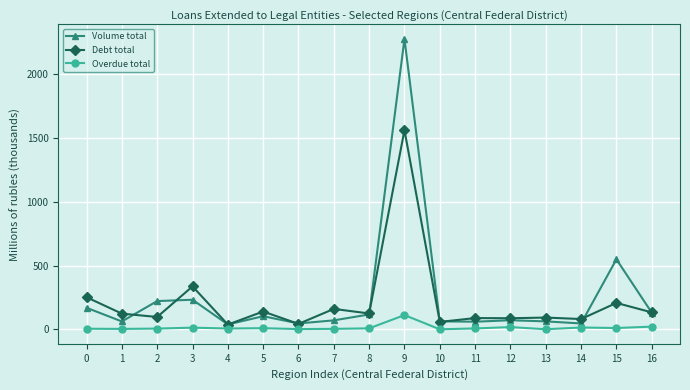

Which series has the largest range (max minus min)?

Volume total